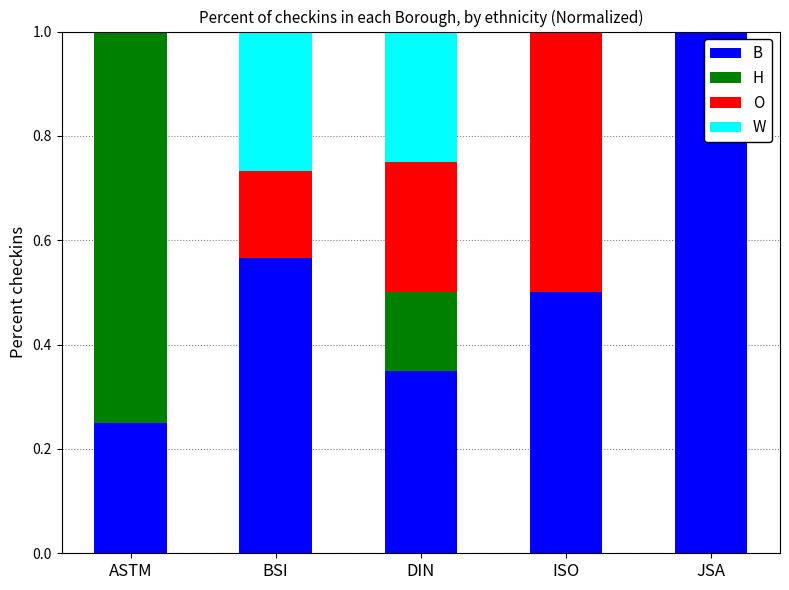

What are all the series names shown in the legend?

B, H, O, W